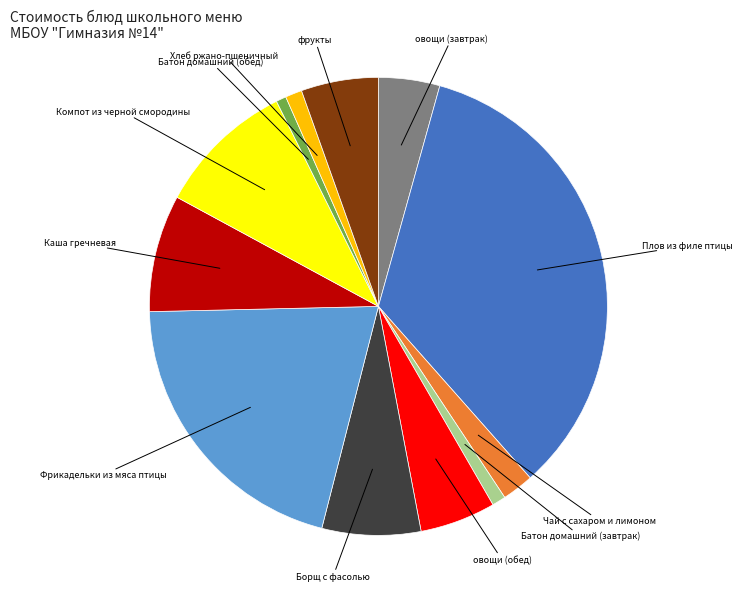

Does any single category account for the majority?

No